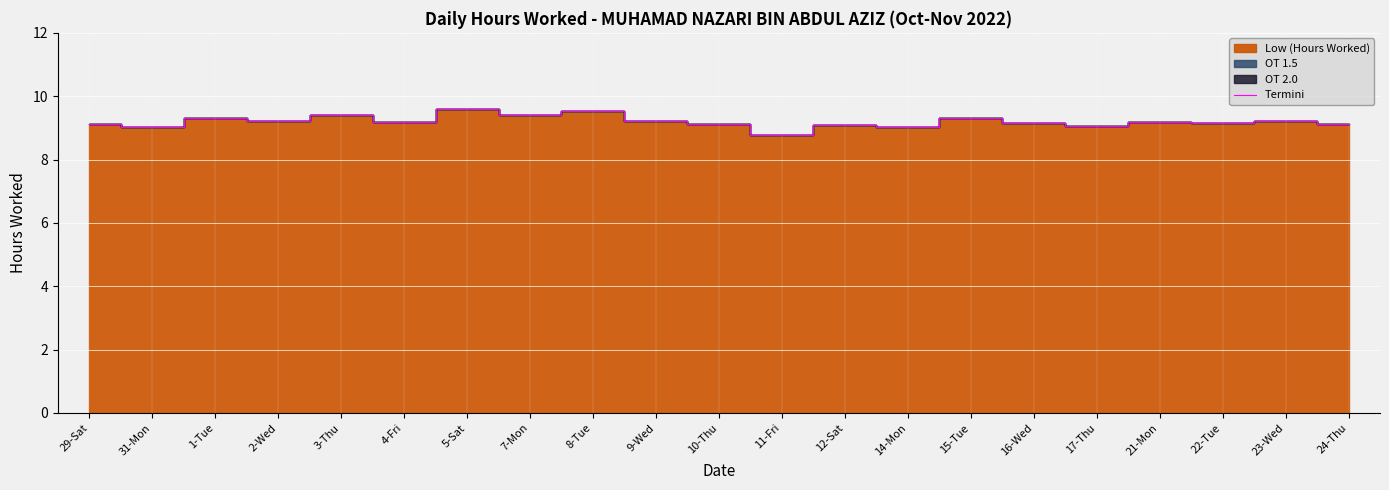

True or false: the data has more than 0 interior local peaks.

True